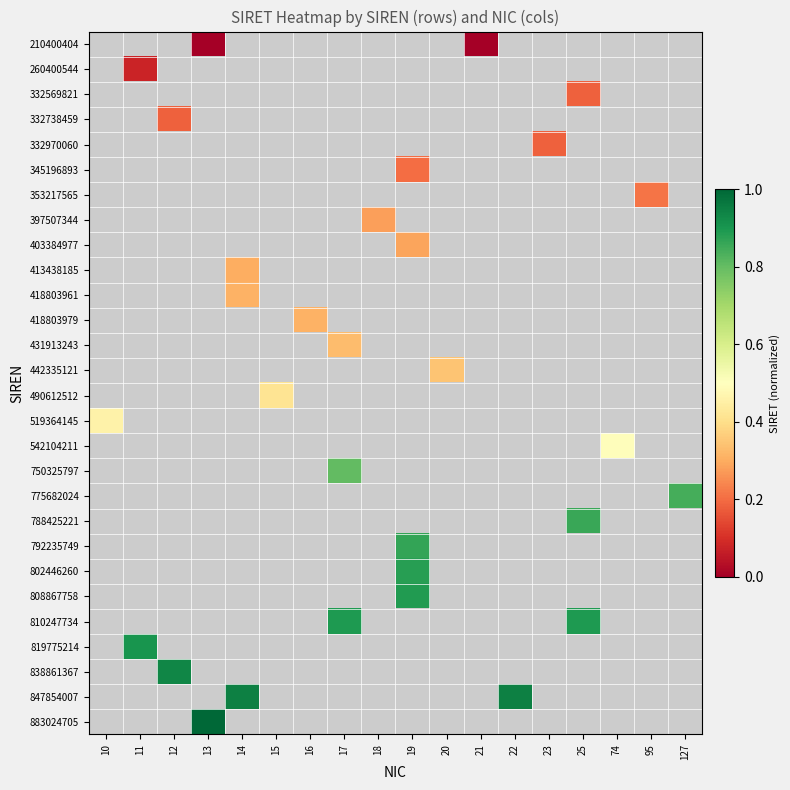

Is the value of 750325797 at 12 greater than the value of 542104211 at 23?

No